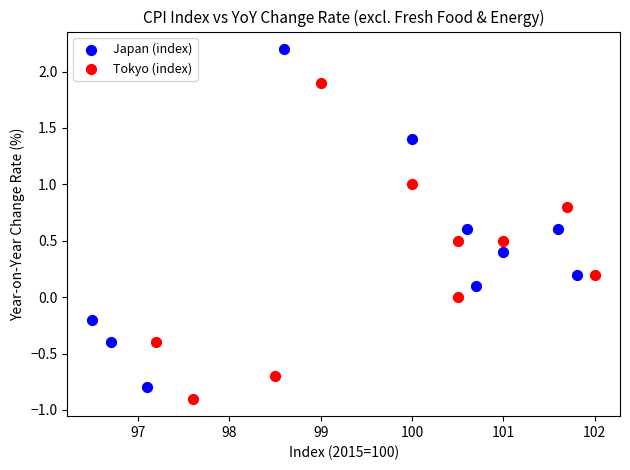

Which series reaches the maximum Y coordinate?

Japan (index)